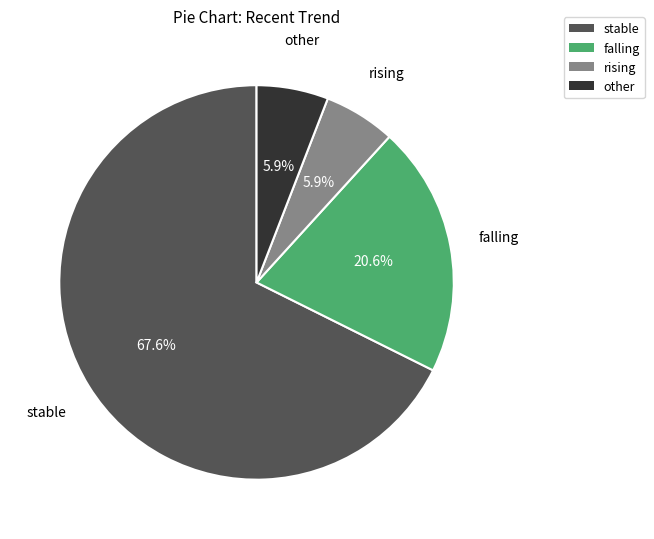

Approximately how many times larger is the value at rising compared to other?

1.0